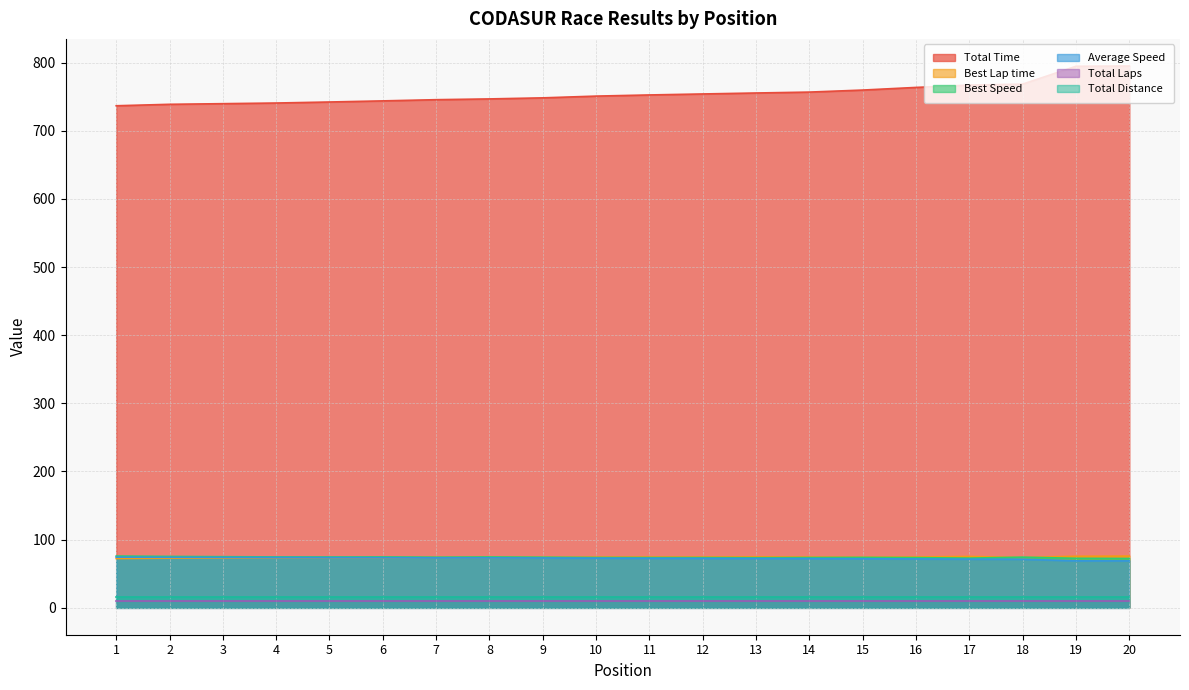

At which category does the chart reach its minimum across all series?

20